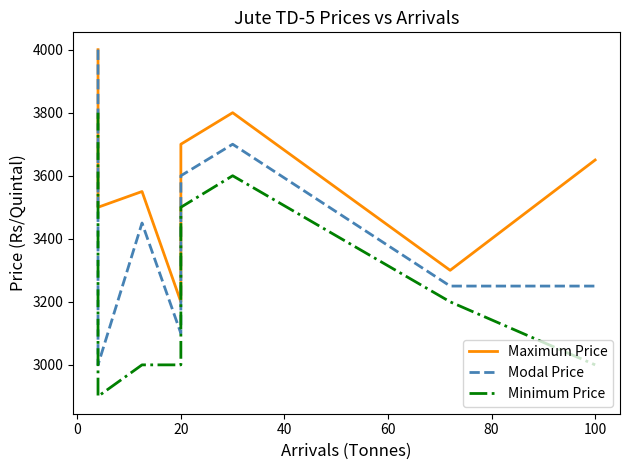

List the series in order of their peak value, lowest first.

Minimum Price, Maximum Price, Modal Price